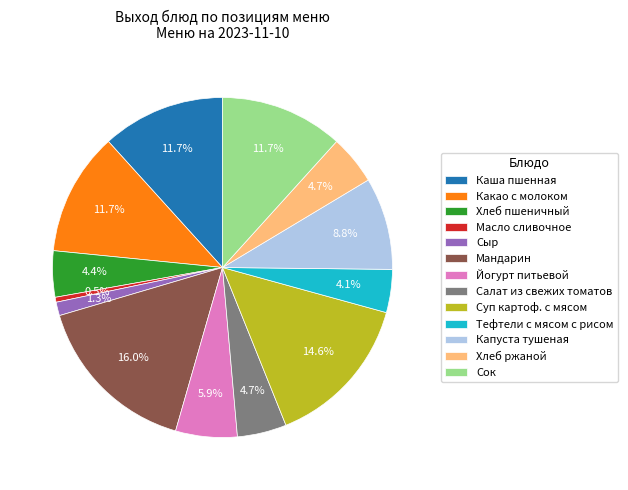

What is the ratio of the value at Хлеб ржаной to the value at Салат из свежих томатов?

1.0